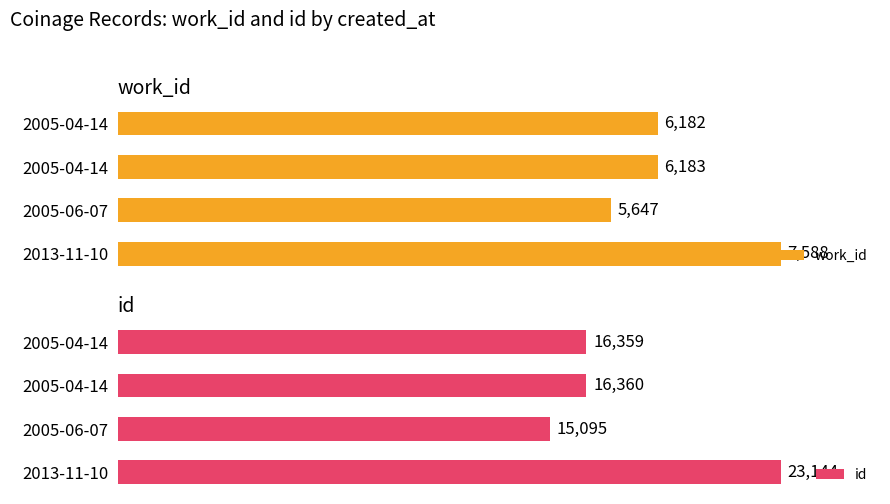

What is the spread (max minus min) of values at 0?

10177